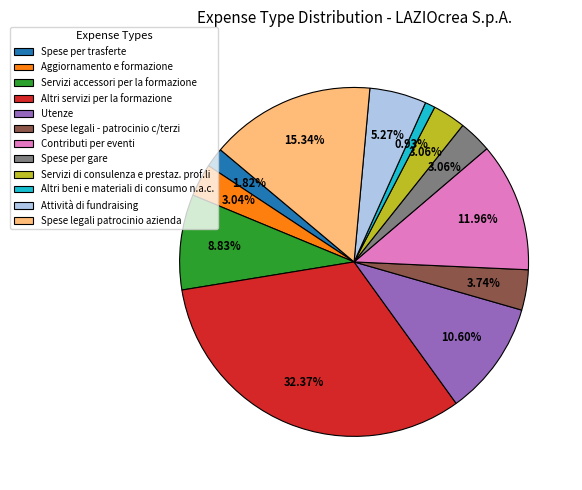

Combined, do Servizi accessori per la formazione and Altri beni e materiali di consumo n.a.c. account for over 50%?

No